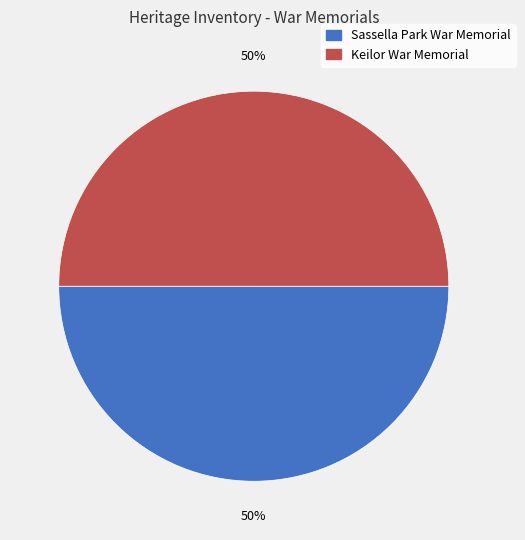

To the nearest percent, what is the combined percentage of Keilor War Memorial and Sassella Park War Memorial?

100%